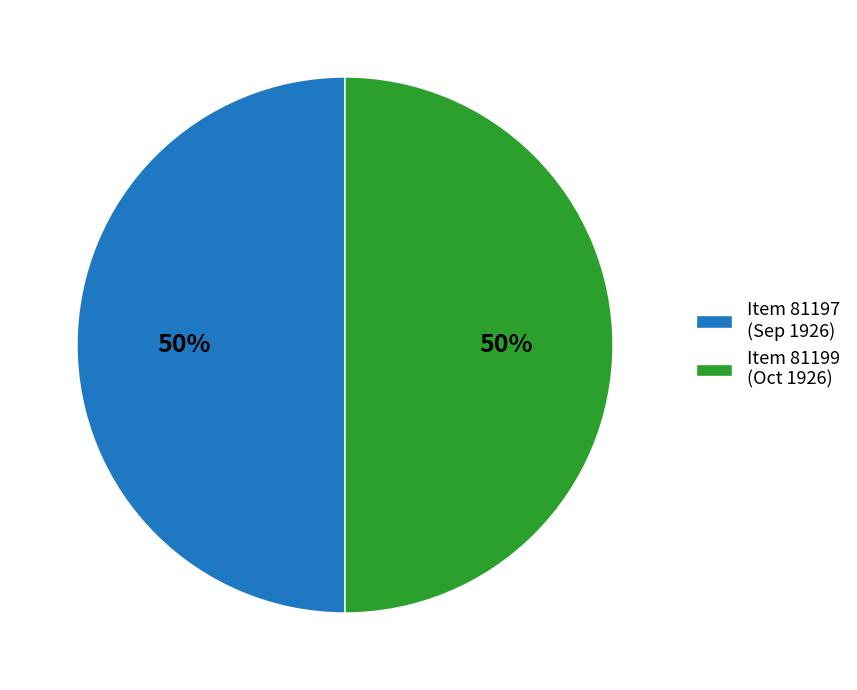

What is the ratio of the value at Item 81197 (Sep 1926) to the value at Item 81199 (Oct 1926)?

1.0